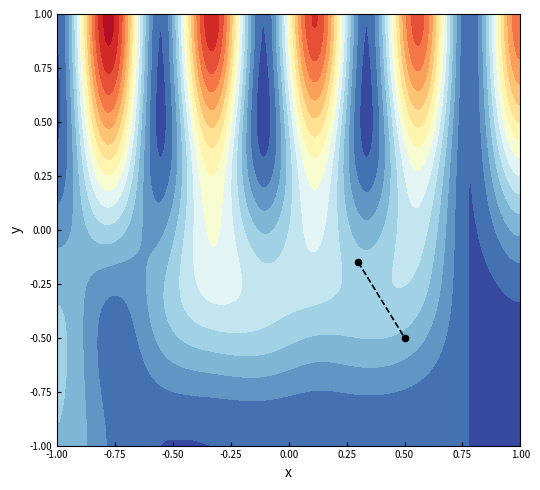

Reading left to right, list all the values displayed in this chart.

-0.1	-0.5